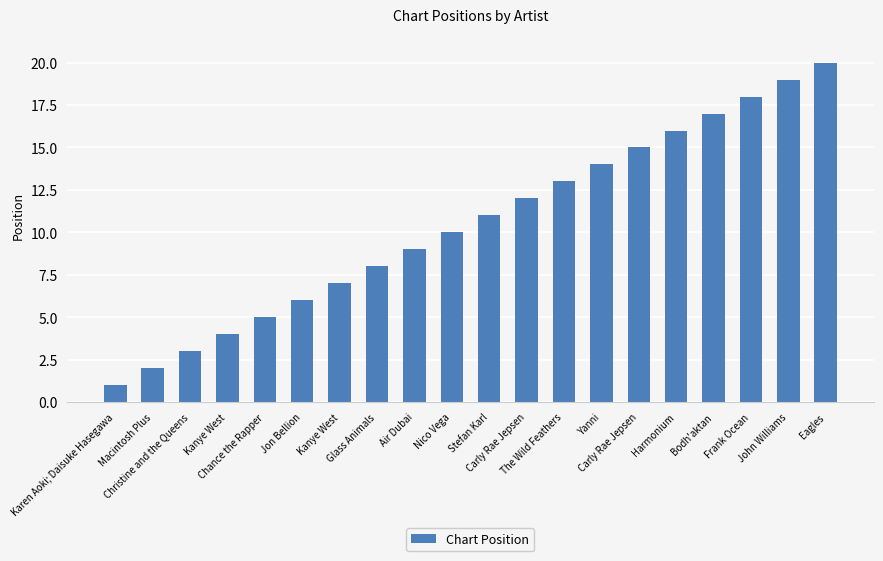

Reading right to left, list all the values displayed in this chart.

20	19	18	17	16	15	14	13	12	11	10	9	8	7	6	5	4	3	2	1